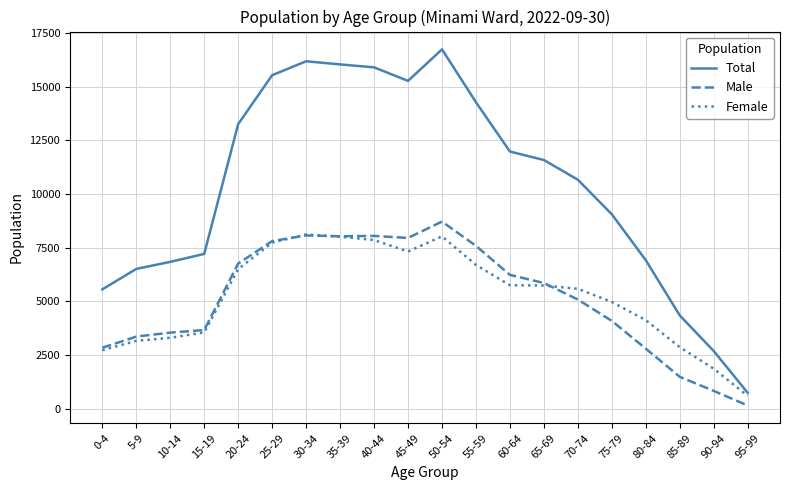

What is the average value of the Female series?

5223